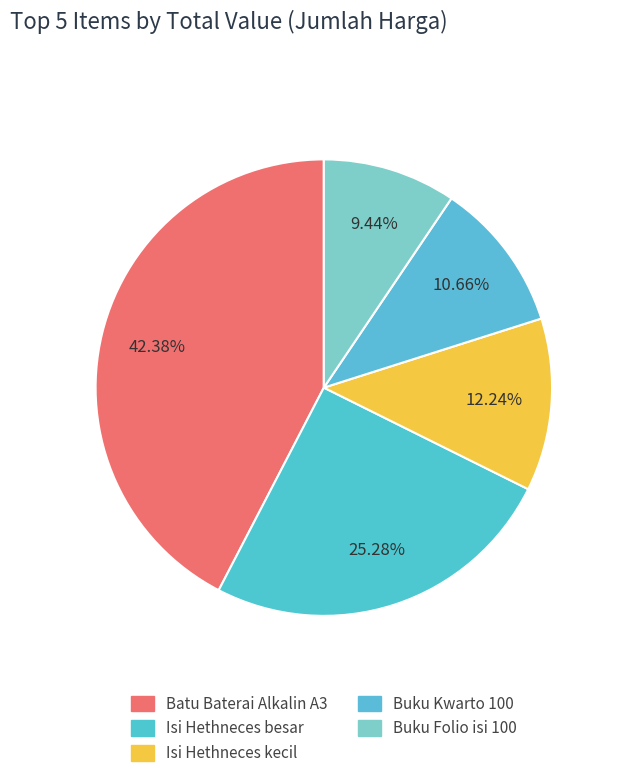

How many segments does this pie chart have?

5